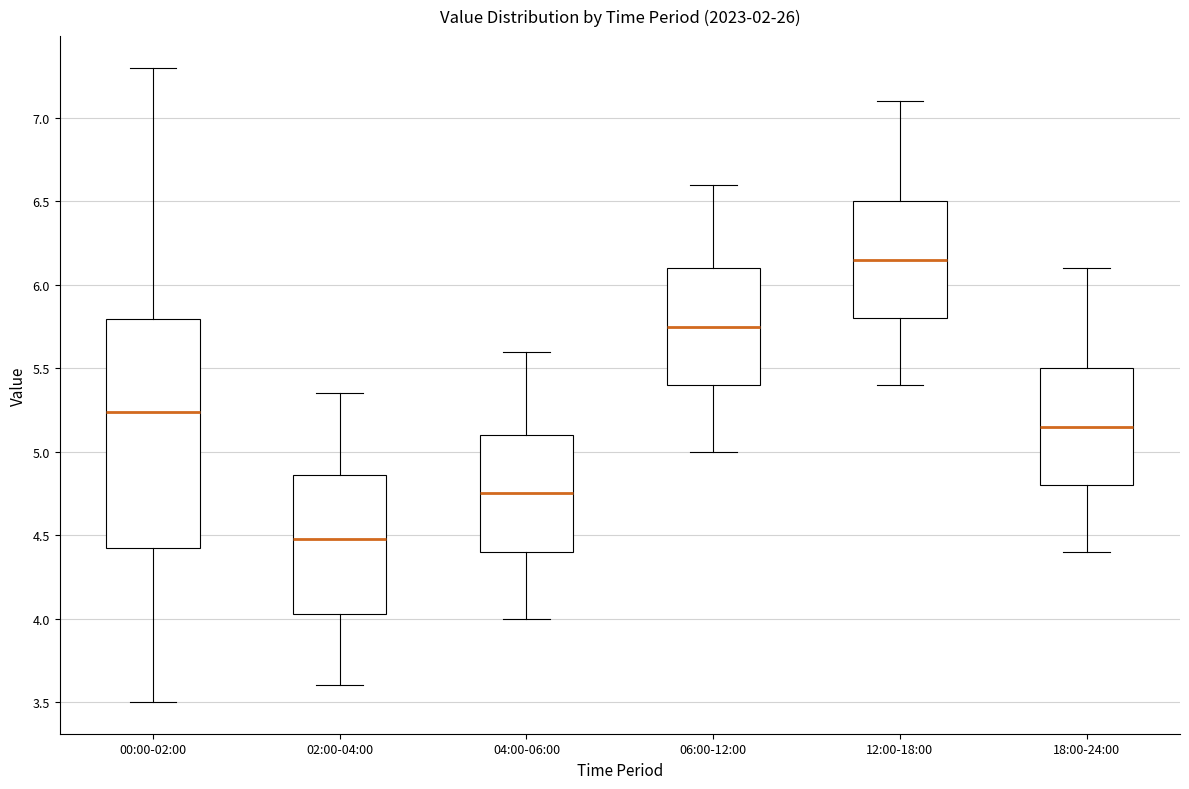

Reading left to right, read every box against the y-axis: the position of its median line, the range the box covers, and the ends of its whiskers. The values are not printed on the chart, so give them approximately, as read against the axis.

00:00-02:00: median 5.25, box 4.40 to 5.80, whiskers 3.50 to 7.30
02:00-04:00: median 4.50, box 4.05 to 4.85, whiskers 3.60 to 5.35
04:00-06:00: median 4.75, box 4.40 to 5.10, whiskers 4.00 to 5.60
06:00-12:00: median 5.75, box 5.40 to 6.10, whiskers 5.00 to 6.60
12:00-18:00: median 6.15, box 5.80 to 6.50, whiskers 5.40 to 7.10
18:00-24:00: median 5.15, box 4.80 to 5.50, whiskers 4.40 to 6.10